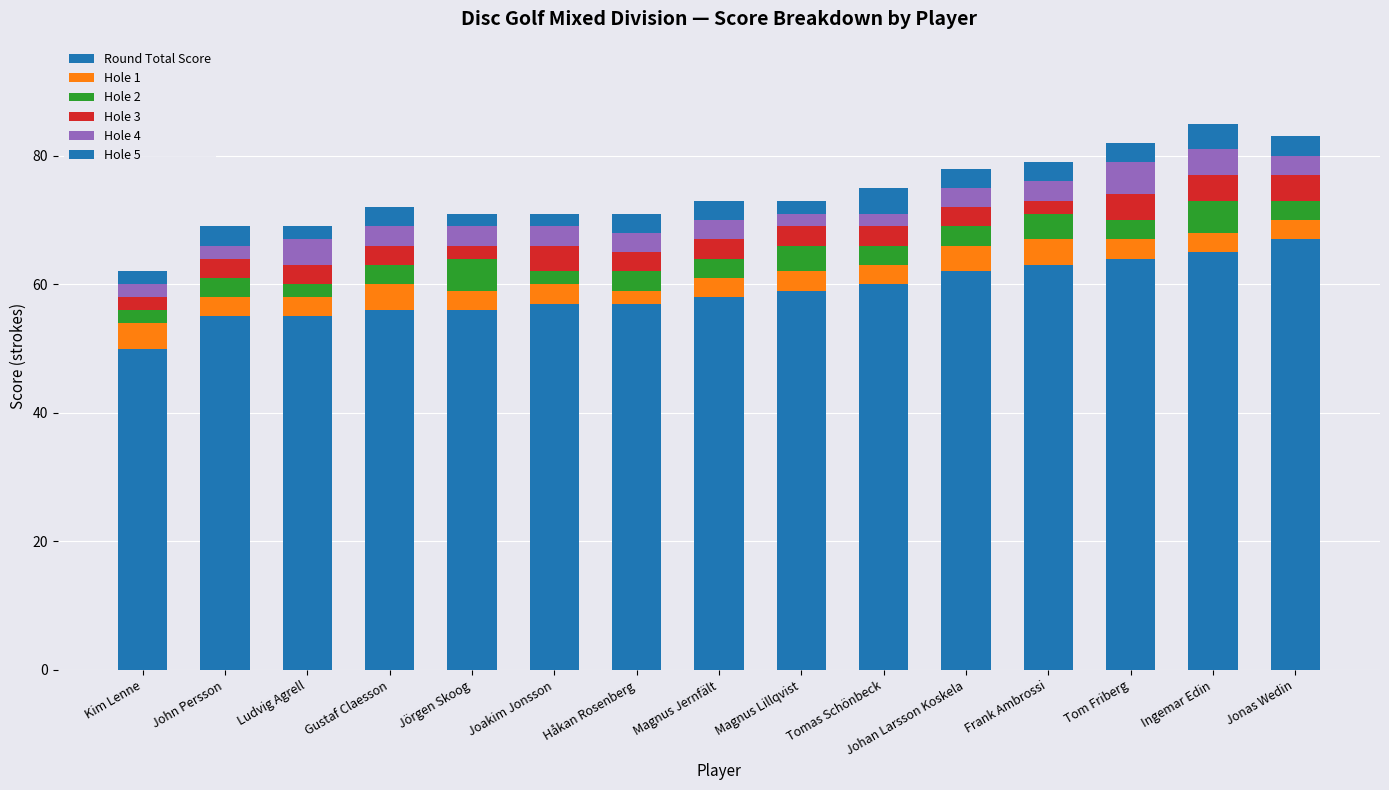

Between Gustaf Claesson and Magnus Lillqvist, which series saw the biggest shift?

Round Total Score